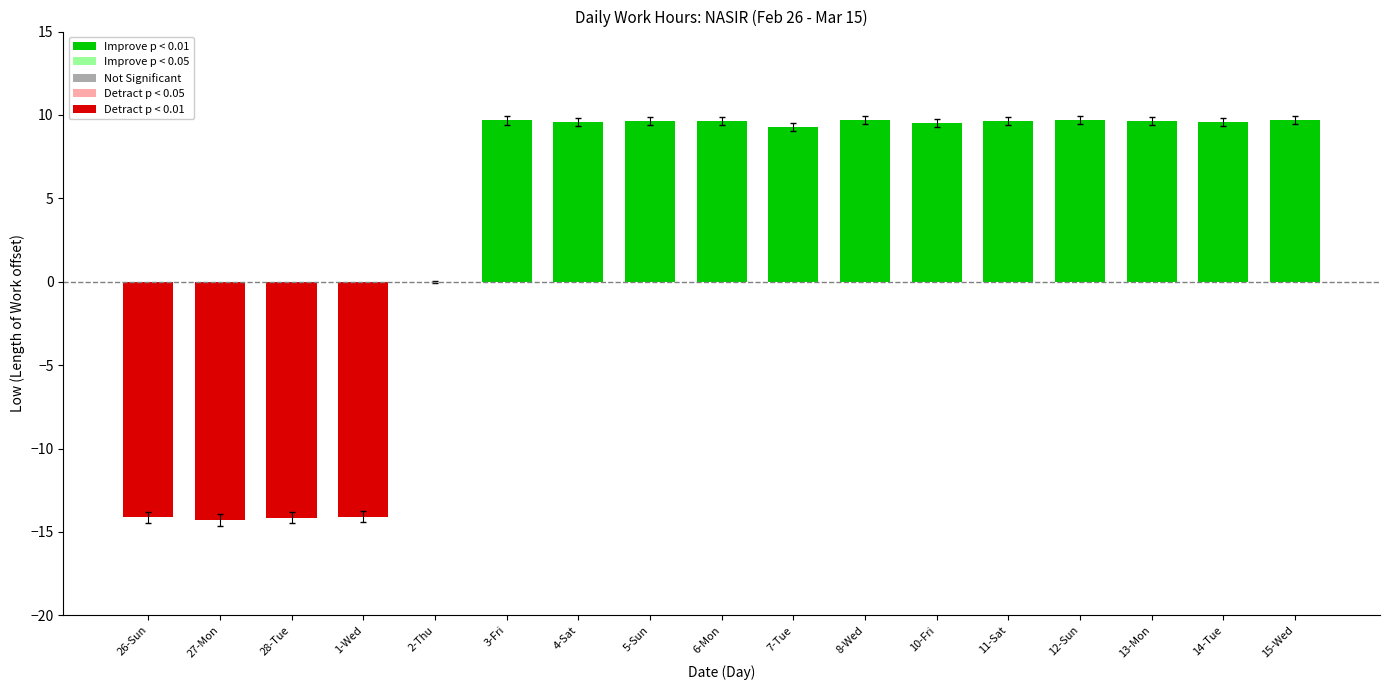

What is the maximum value shown in the chart?

9.7